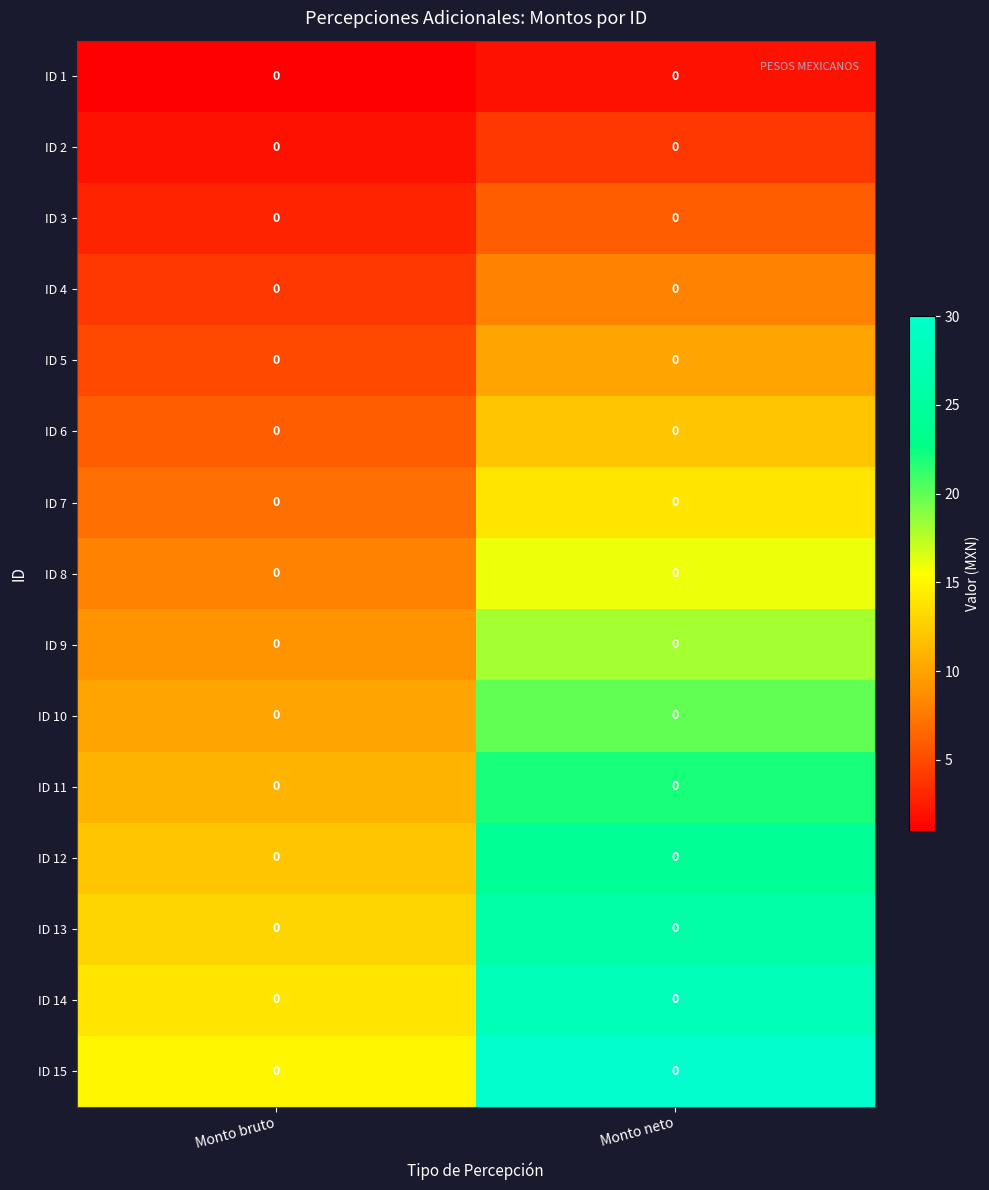

The ID 10 series shows 31 at Monto neto. True or false?

False